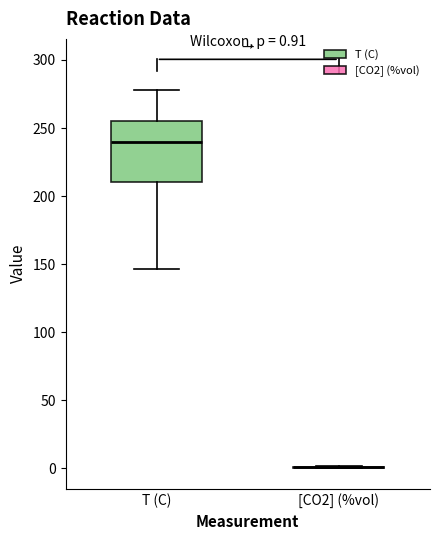

Comparing the boxes themselves (not the whiskers), which one is the tallest?

T (C)